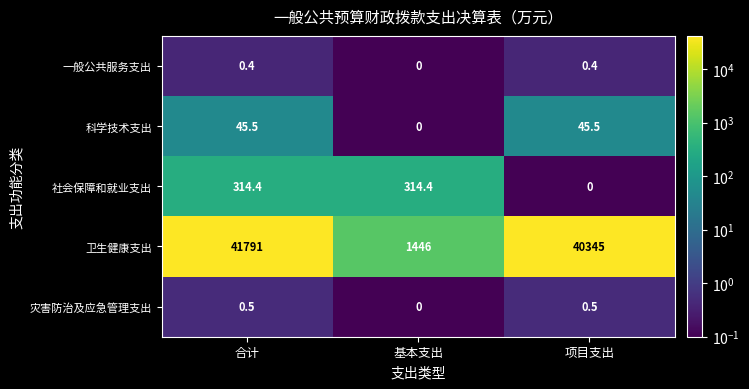

Rank the series at 项目支出 from highest to lowest value.

卫生健康支出, 科学技术支出, 灾害防治及应急管理支出, 一般公共服务支出, 社会保障和就业支出